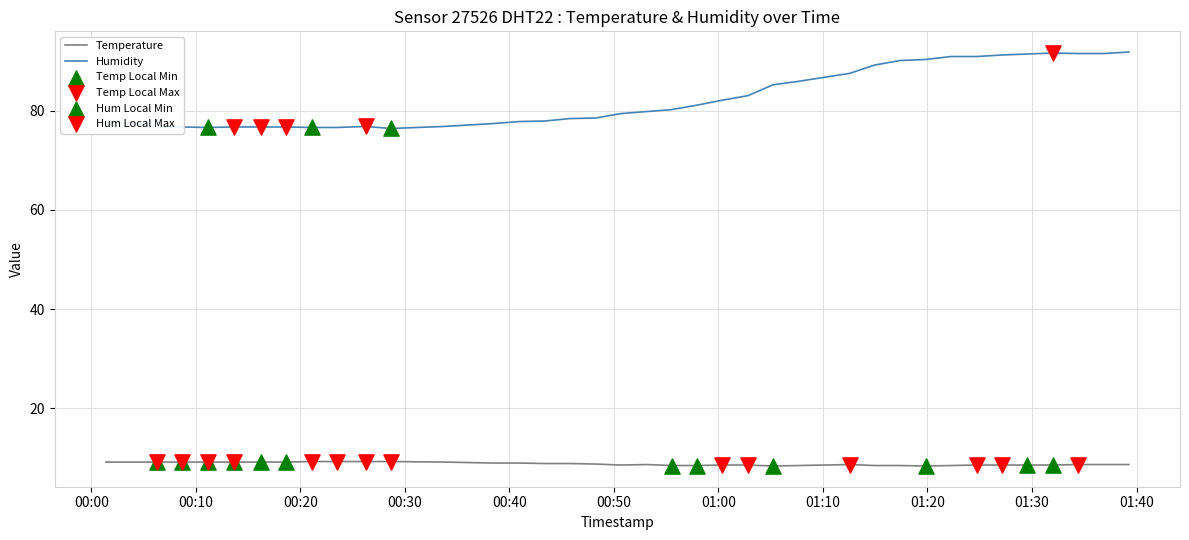

Which series has the largest range (max minus min)?

Humidity